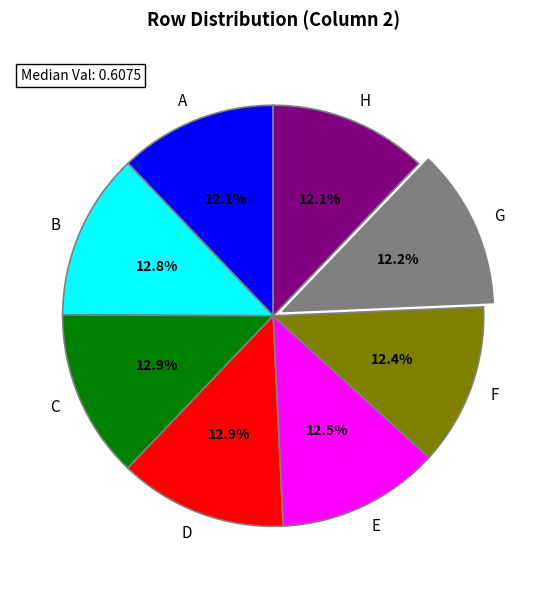

Is F the majority of the pie?

No